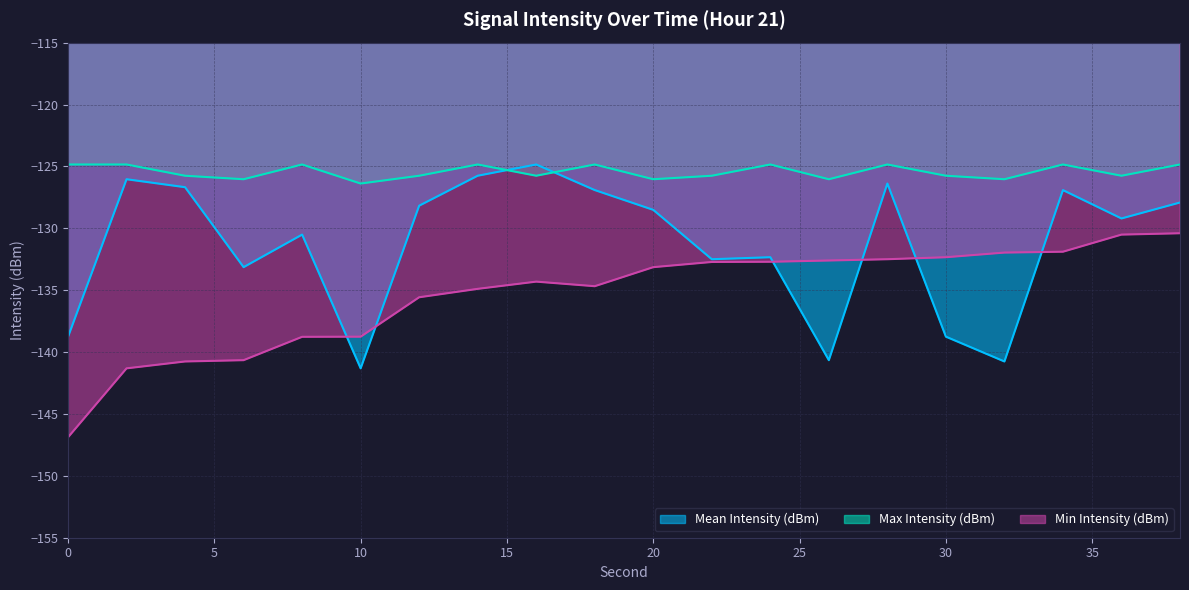

True or false: Mean Intensity (dBm) and Min Intensity (dBm) intersect in this chart.

True